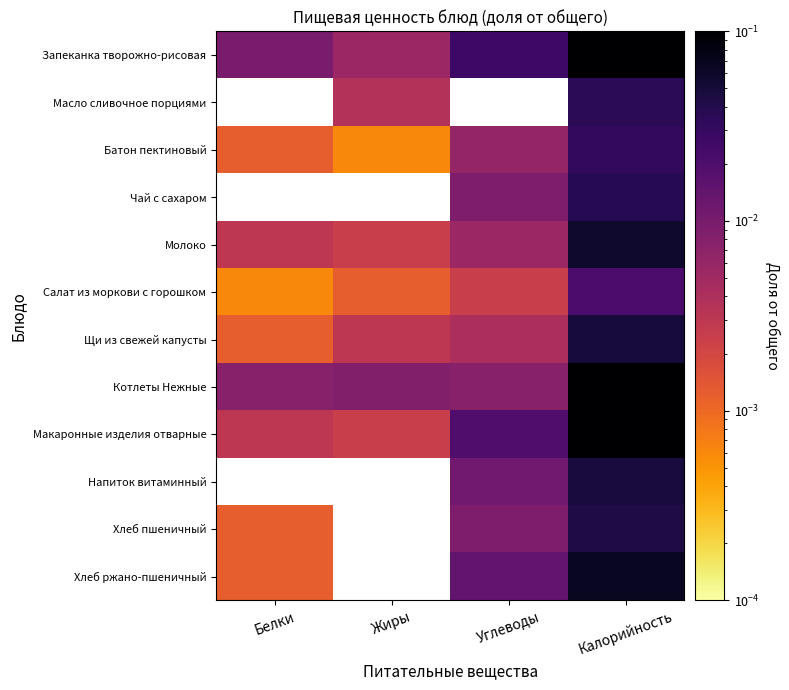

Is the value of Макаронные изделия отварные at Белки greater than the value of Батон пектиновый at Жиры?

Yes